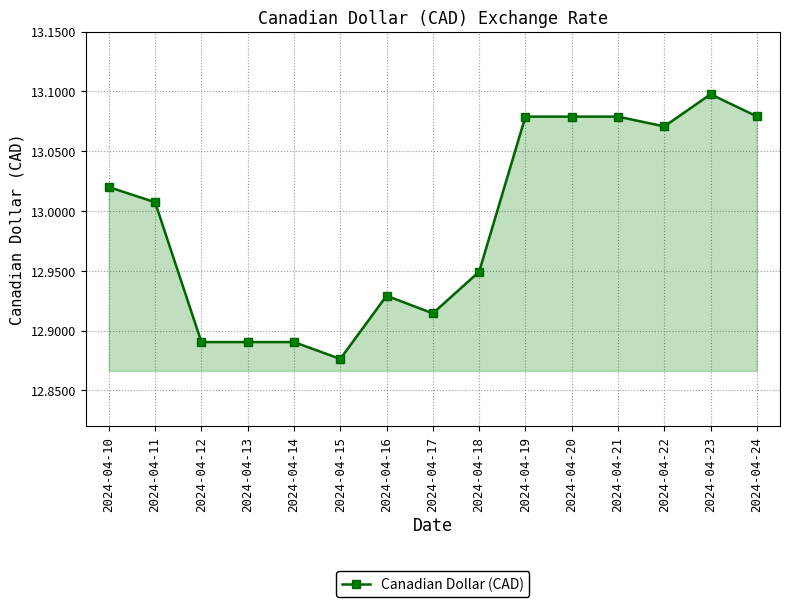

Which has a higher value, 2024-04-23 or 2024-04-22?

2024-04-23